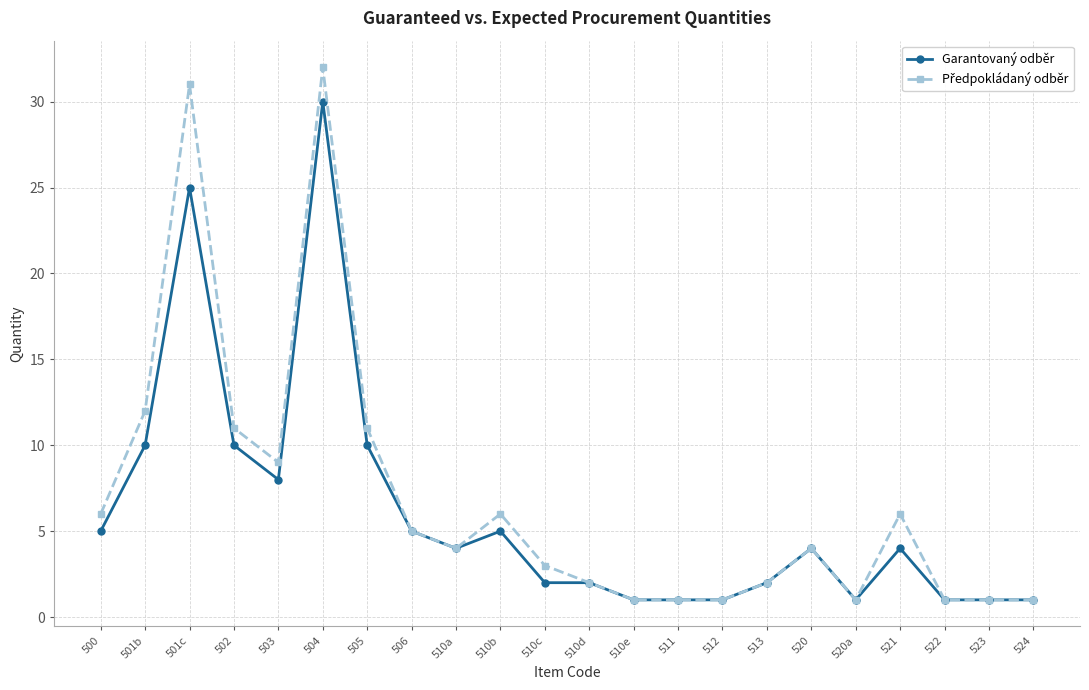

What is the total value across all series at 502?

21